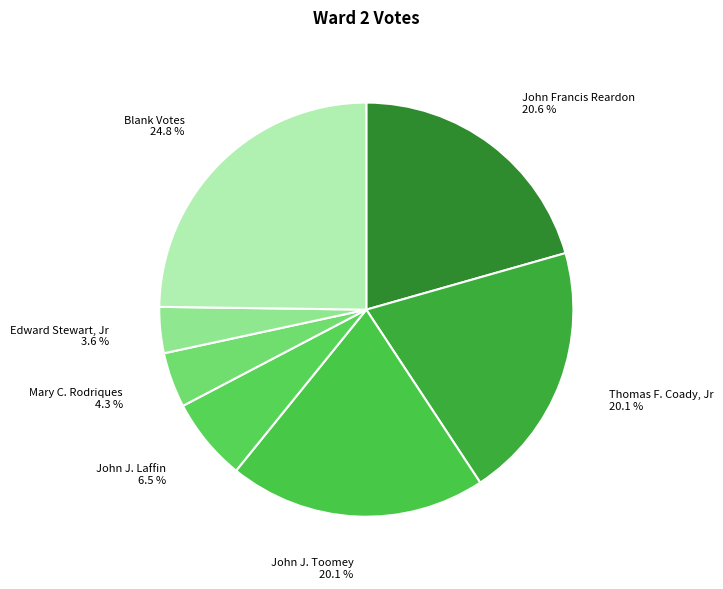

Combined, what portion of the pie is John J. Toomey and John Francis Reardon?

40.7%